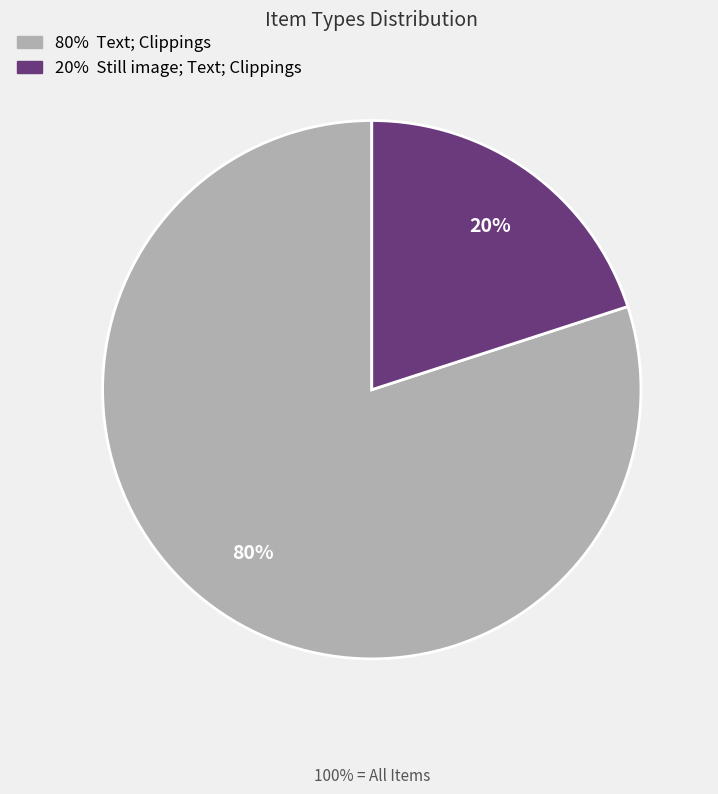

Does any single category account for the majority?

Yes